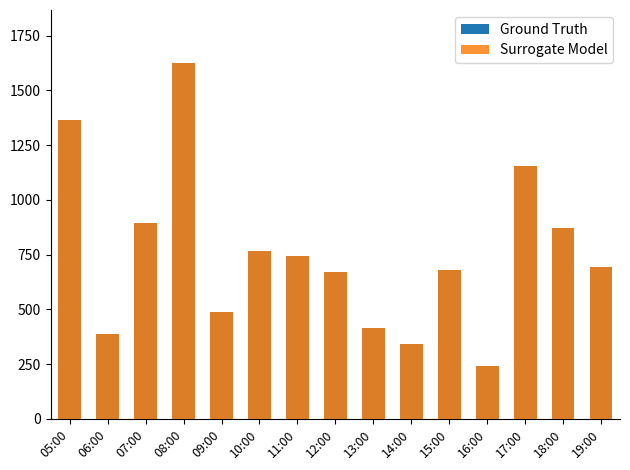

What are all the series names shown in the legend?

Ground Truth, Surrogate Model